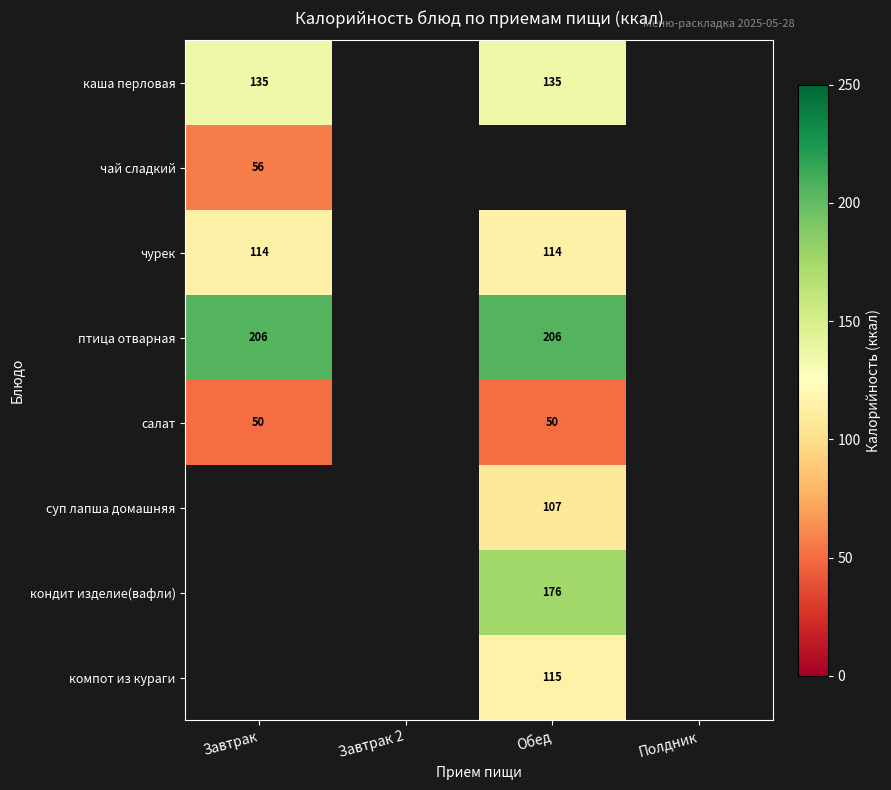

Which label corresponds to the smallest value in the chart?

Завтрак